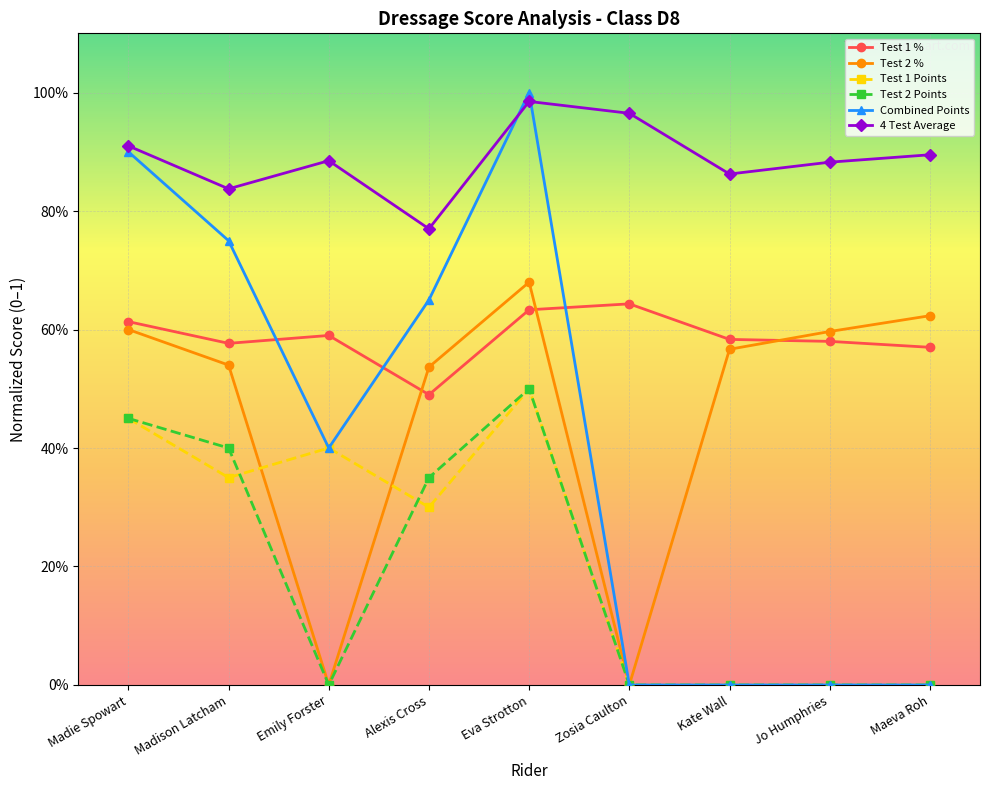

Which series changed the most between Emily Forster and Zosia Caulton?

Test 1 Points